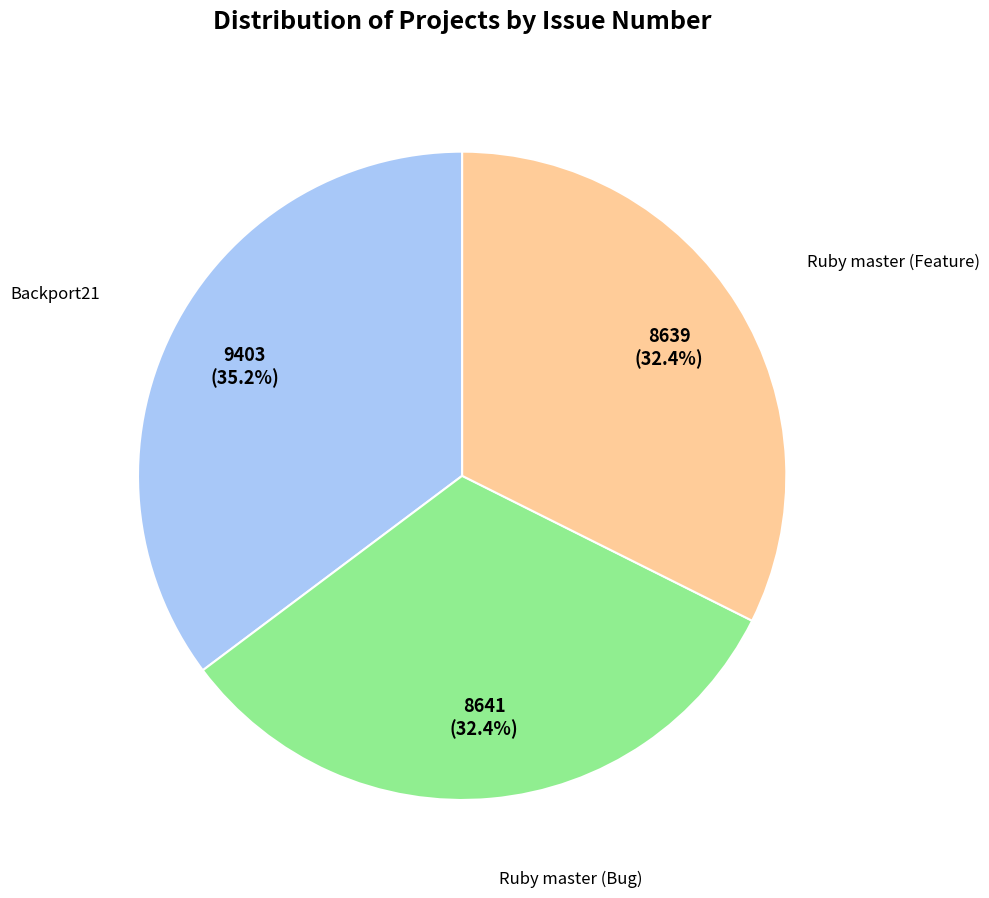

How many segments does this pie chart have?

3